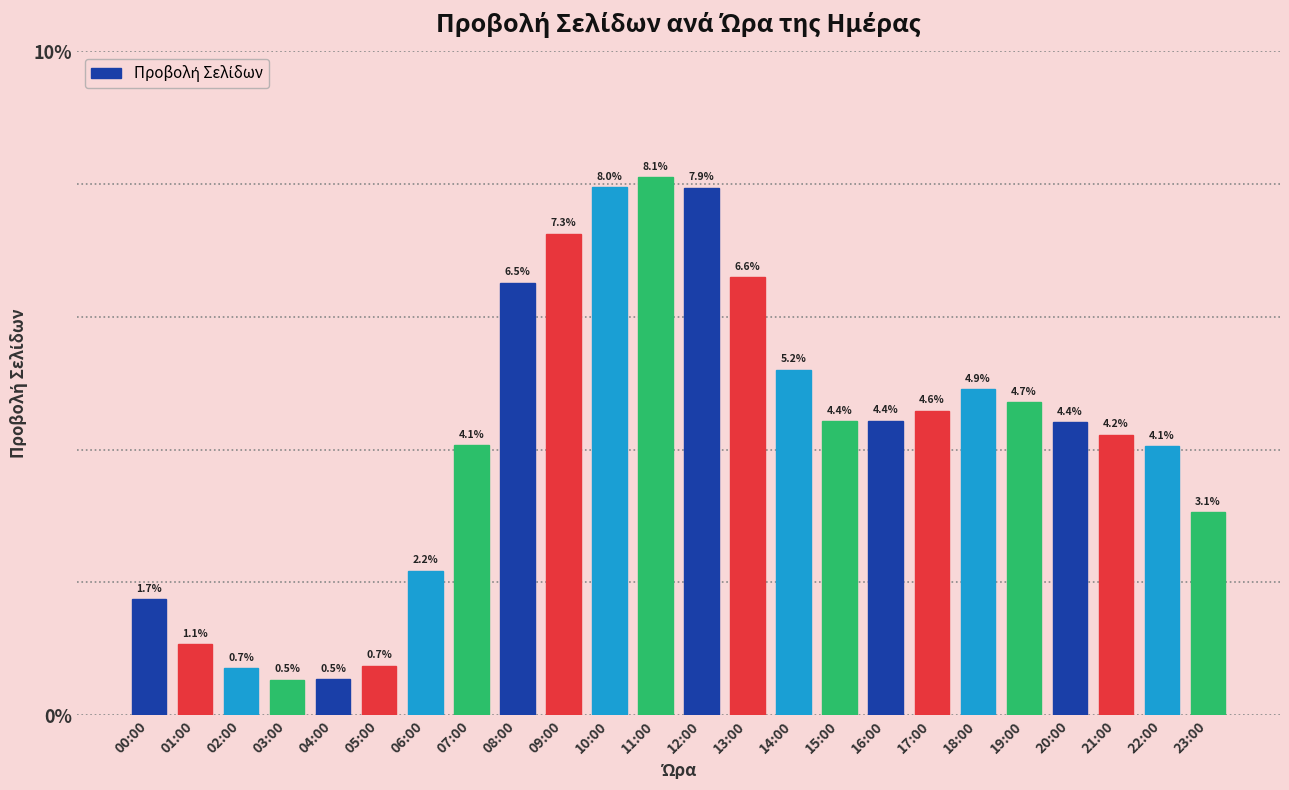

Reading right to left, extract all data points from this chart.

3.1	4.1	4.2	4.4	4.7	4.9	4.6	4.4	4.4	5.2	6.6	7.9	8.1	8.0	7.3	6.5	4.1	2.2	0.7	0.5	0.5	0.7	1.1	1.7